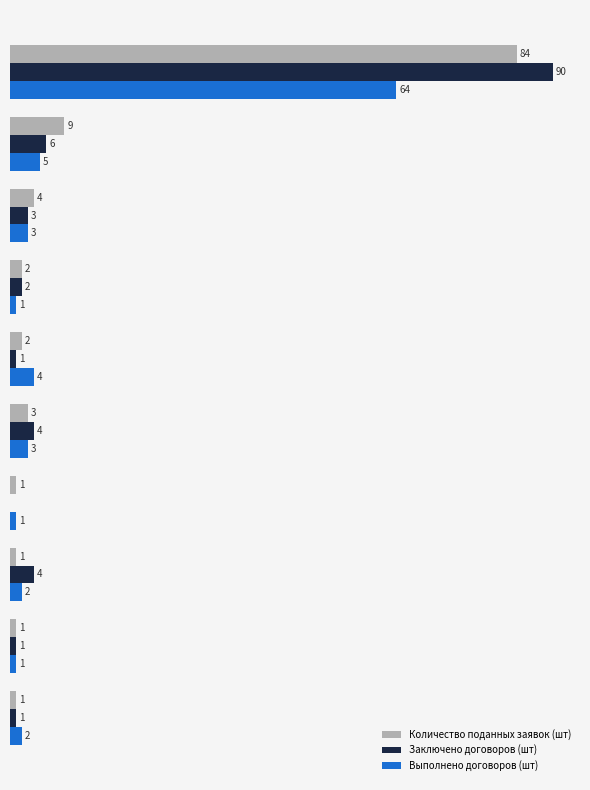

Rank the series by their maximum value, from highest to lowest.

Заключено договоров (шт), Количество поданных заявок (шт), Выполнено договоров (шт)